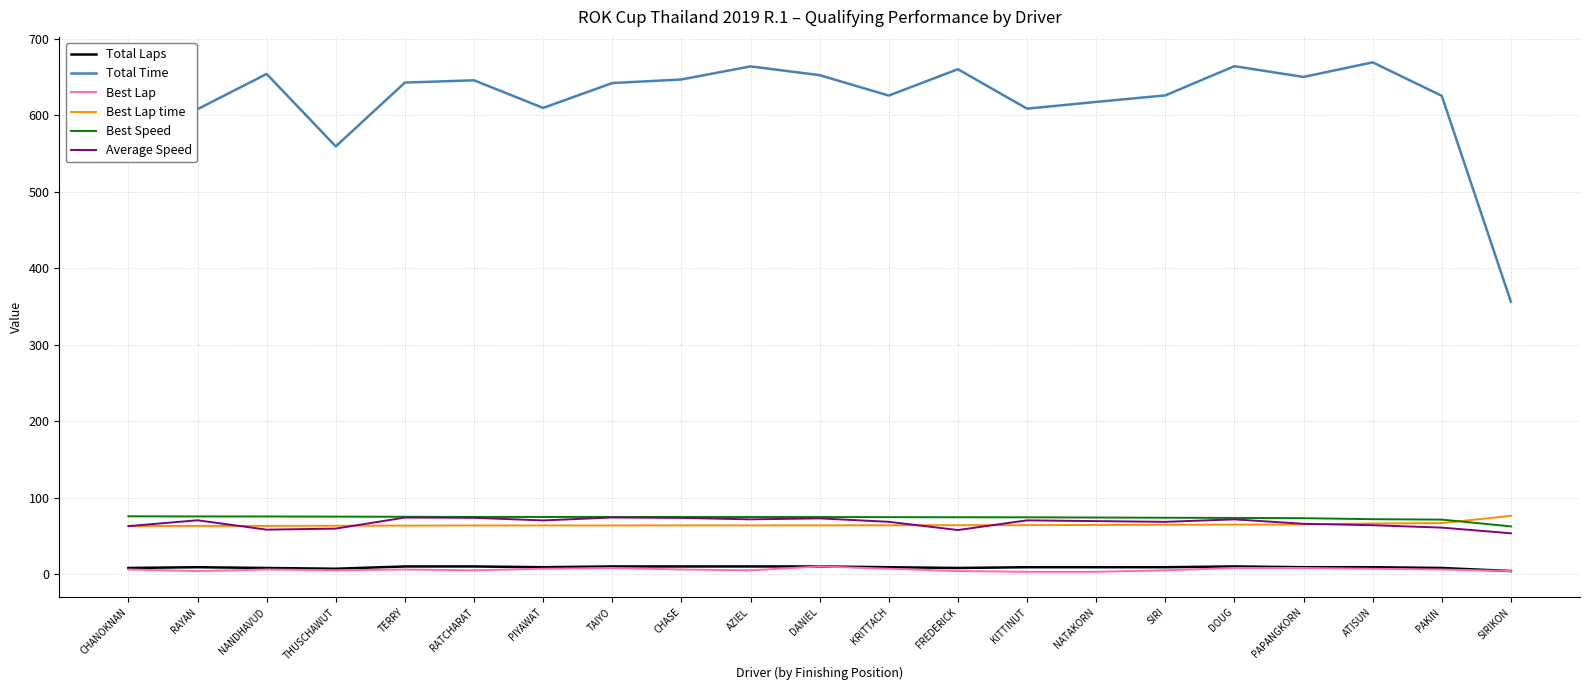

At how many categories does at least one series exceed 568?

19